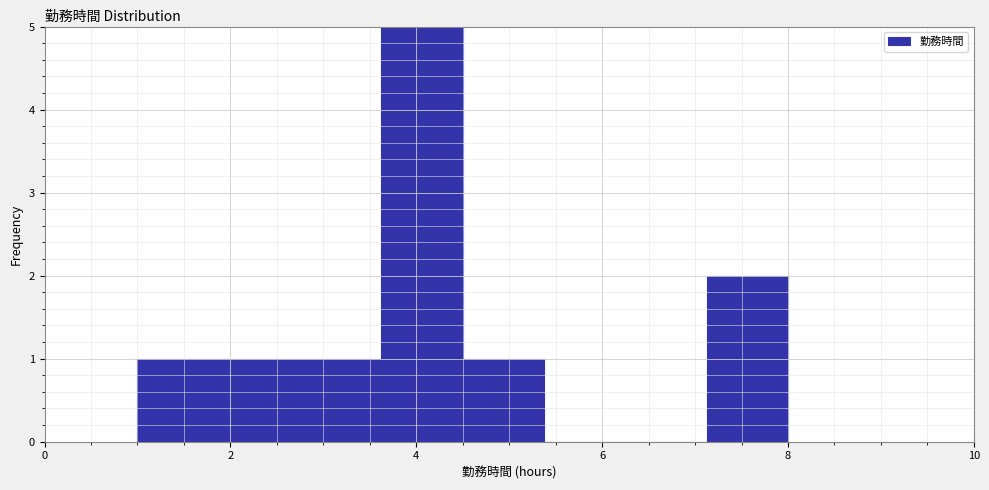

Which range on the x-axis has the tallest bar?

3.6 to 4.6